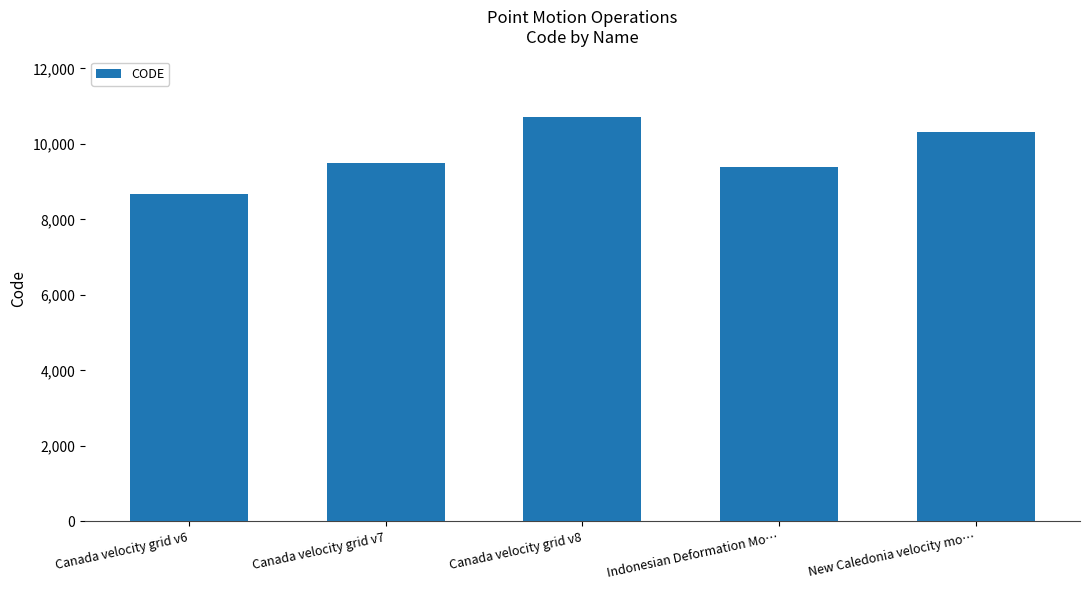

List the labels in order of value, smallest first.

Canada velocity grid v6, Indonesian Deformation Mo…, Canada velocity grid v7, New Caledonia velocity mo…, Canada velocity grid v8